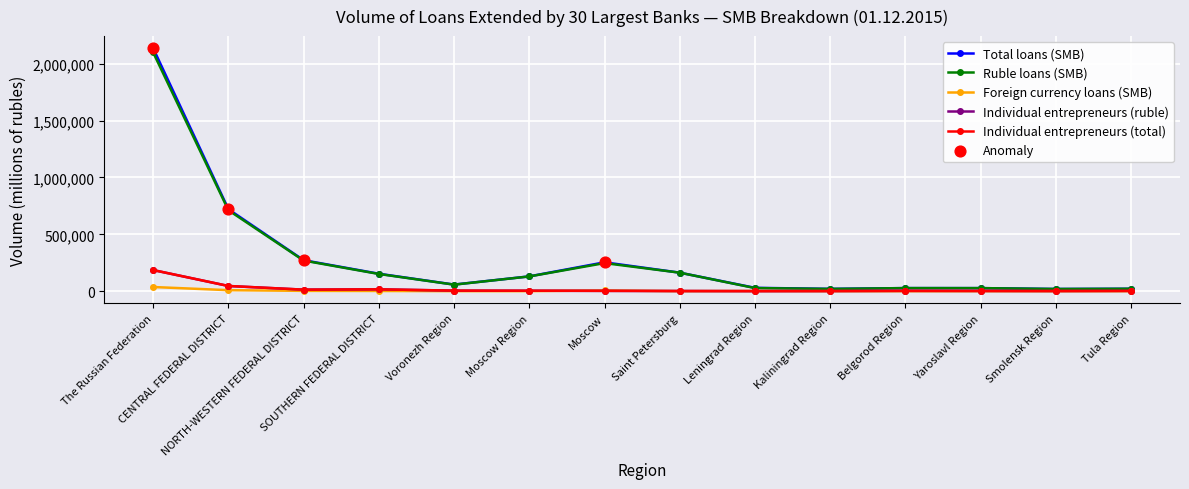

Which series has the widest spread of values?

Total loans (SMB)